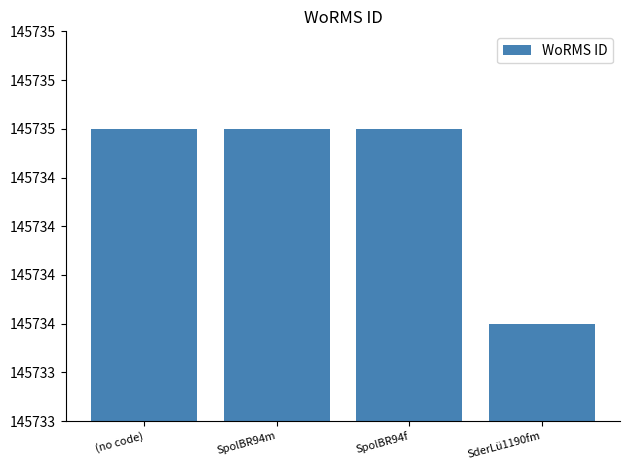

Which label corresponds to the largest value in the chart?

(no code)